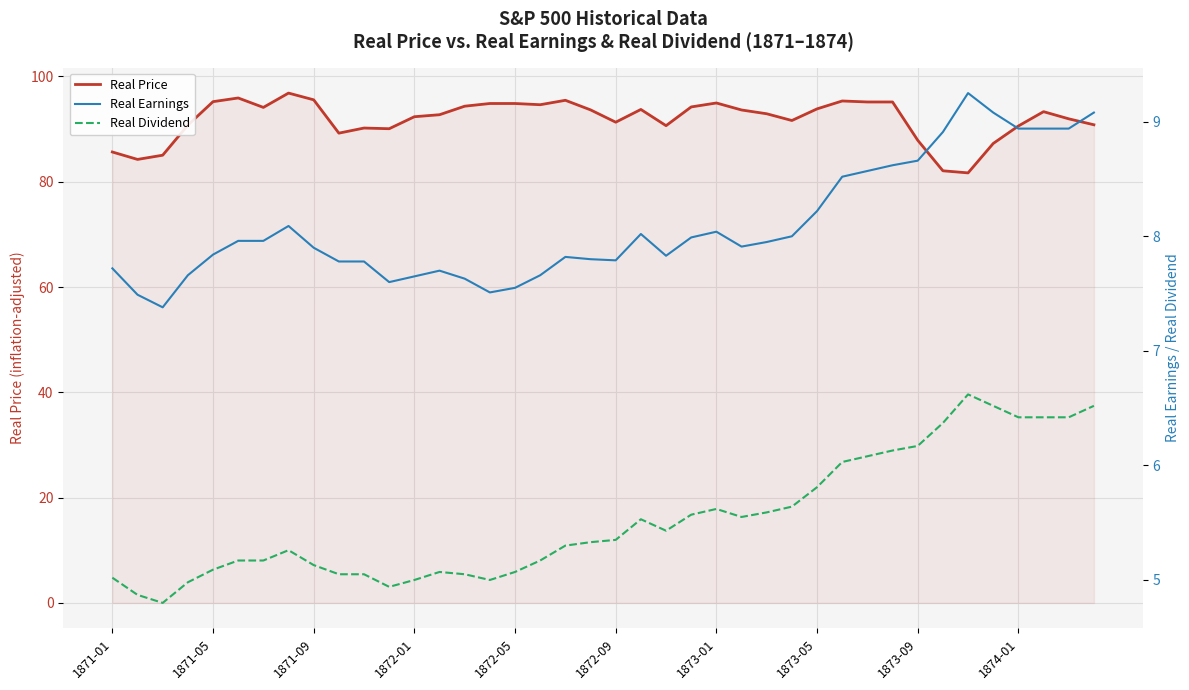

Which series has the largest range (max minus min)?

Real Price